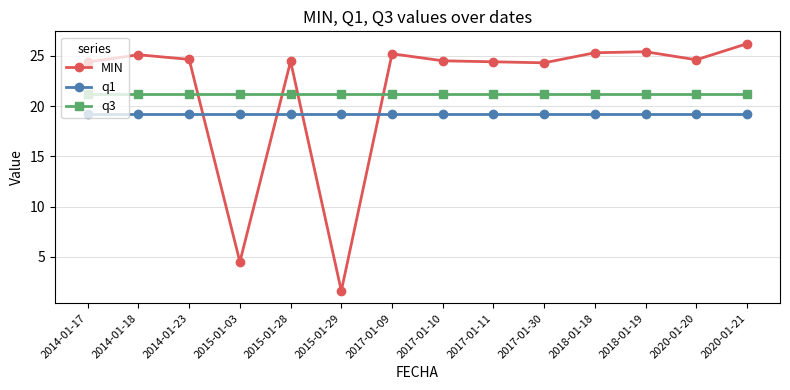

Is it true that MIN equals 25.2 at 2017-01-09?

True